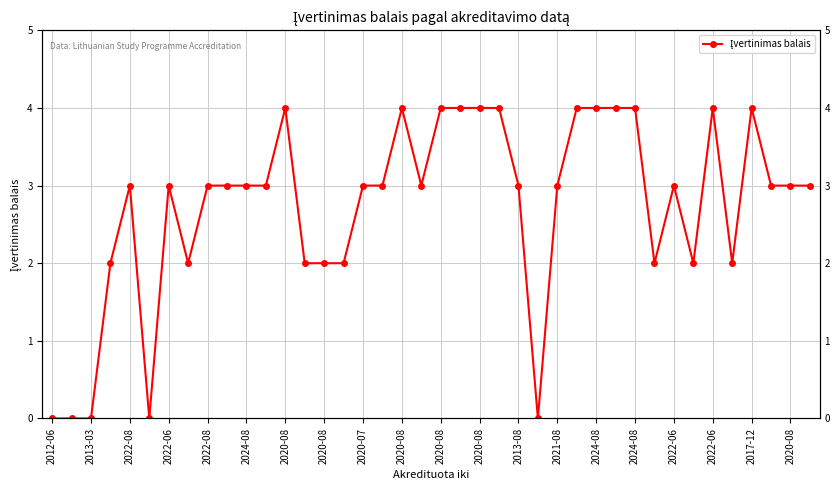

Which category has the lowest value across all series?

2012-06